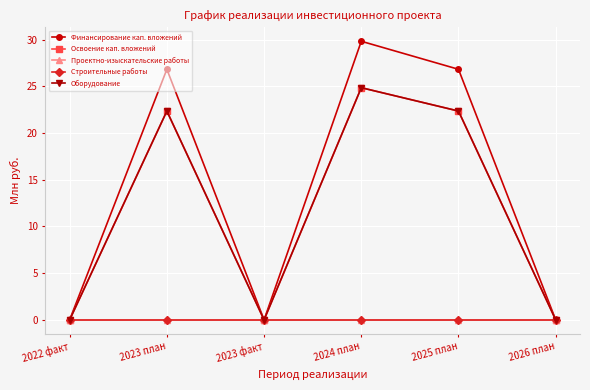

Is this an area chart (filled region under the line)?

No